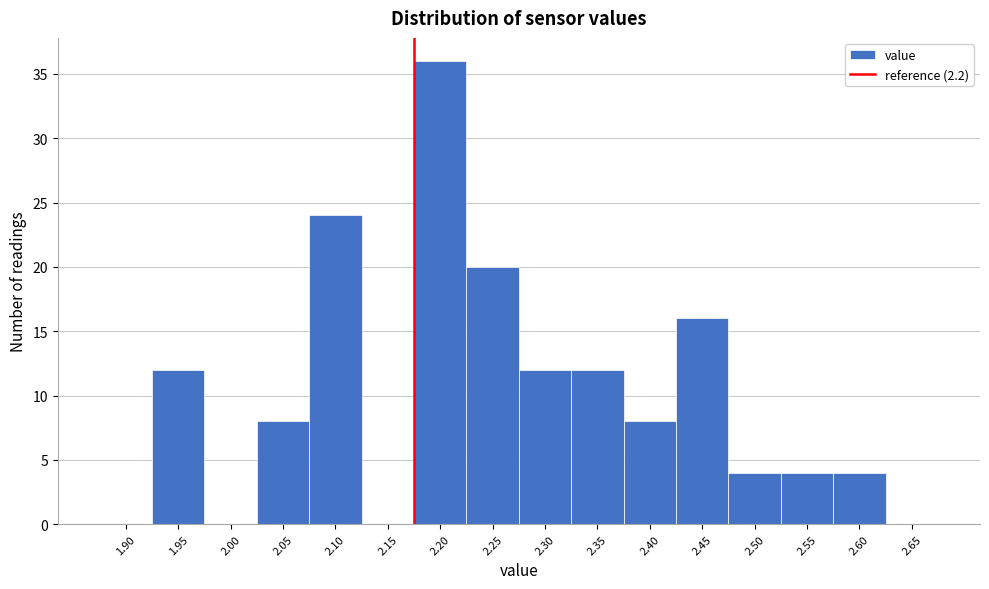

Reading left to right, list all the values displayed in this chart.

1.90=0	1.95=12	2.00=0	2.05=8	2.10=24	2.15=0	2.20=36	2.25=20	2.30=12	2.35=12	2.40=8	2.45=16	2.50=4	2.55=4	2.60=4	2.65=0